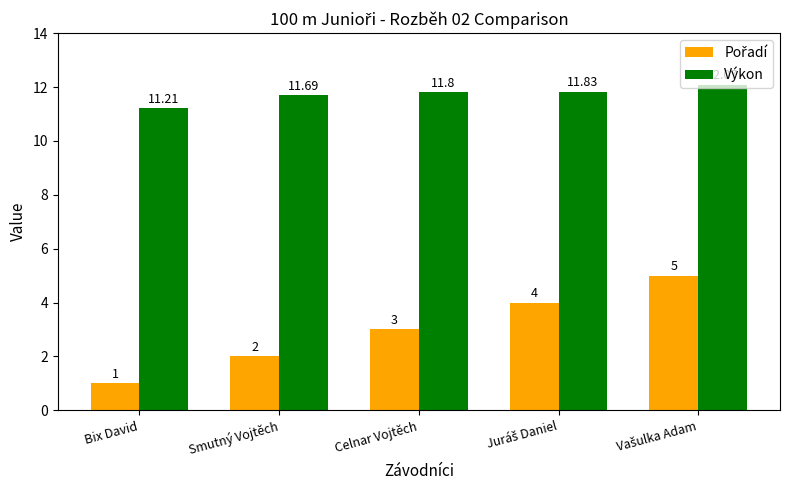

Where is Výkon nearest to the value 11?

Bix David